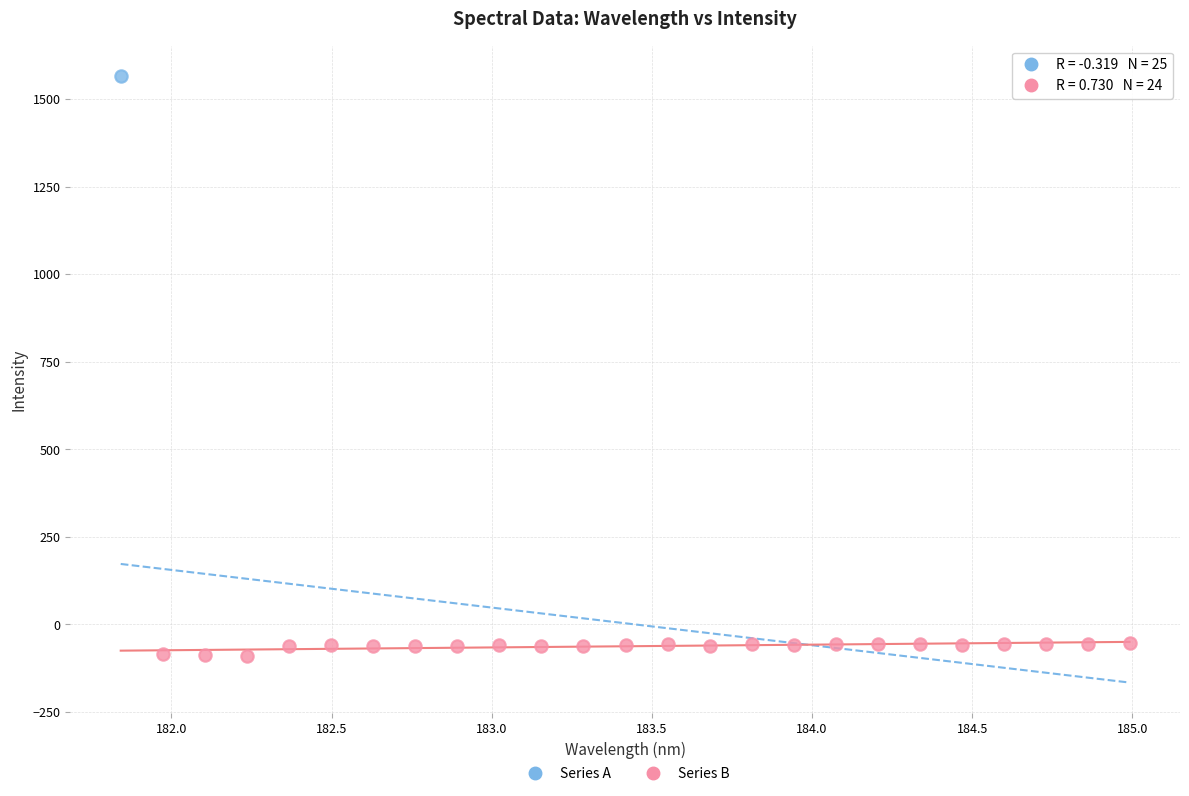

What are all the series names shown in the legend?

Series A, Series B